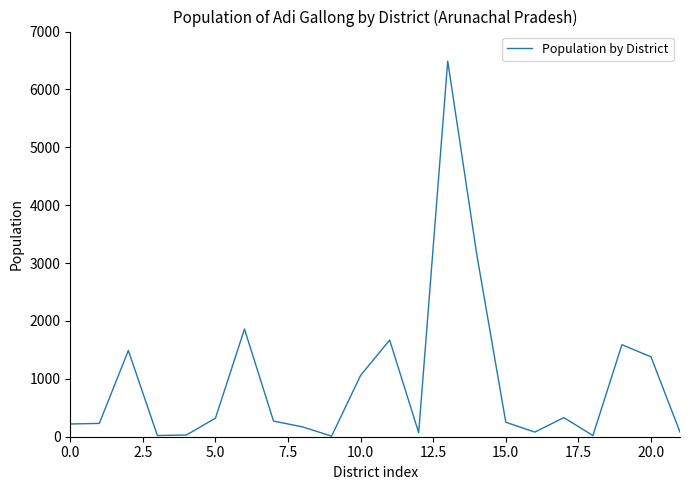

What is the greatest value displayed?

6490